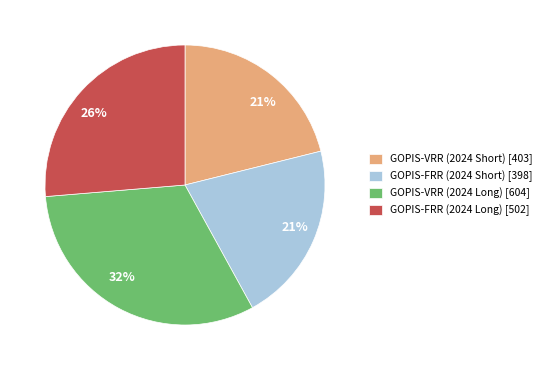

Combined, do GOPIS-VRR (2024 Long) [604] and GOPIS-FRR (2024 Long) [502] account for over 50%?

Yes